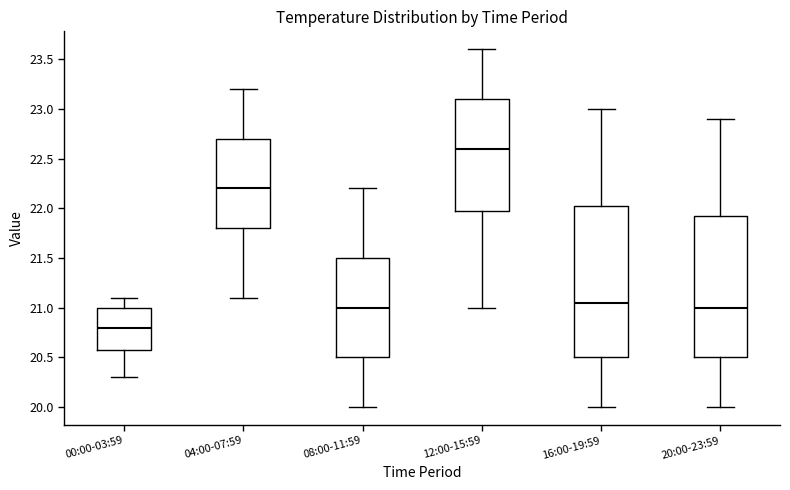

Reading left to right, read every box against the y-axis: the position of its median line, the range the box covers, and the ends of its whiskers. The values are not printed on the chart, so give them approximately, as read against the axis.

00:00-03:59: median 20.80, box 20.60 to 21.00, whiskers 20.30 to 21.10
04:00-07:59: median 22.20, box 21.80 to 22.70, whiskers 21.10 to 23.20
08:00-11:59: median 21.00, box 20.50 to 21.50, whiskers 20.00 to 22.20
12:00-15:59: median 22.60, box 22.00 to 23.10, whiskers 21.00 to 23.60
16:00-19:59: median 21.05, box 20.50 to 22.05, whiskers 20.00 to 23.00
20:00-23:59: median 21.00, box 20.50 to 21.95, whiskers 20.00 to 22.90